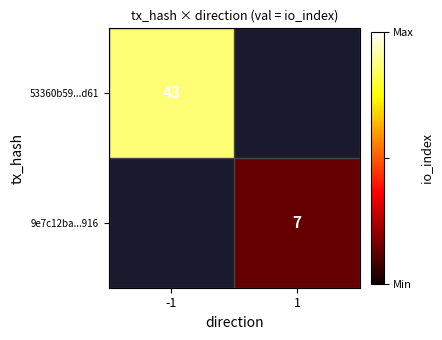

At how many categories does at least one series exceed 12?

1